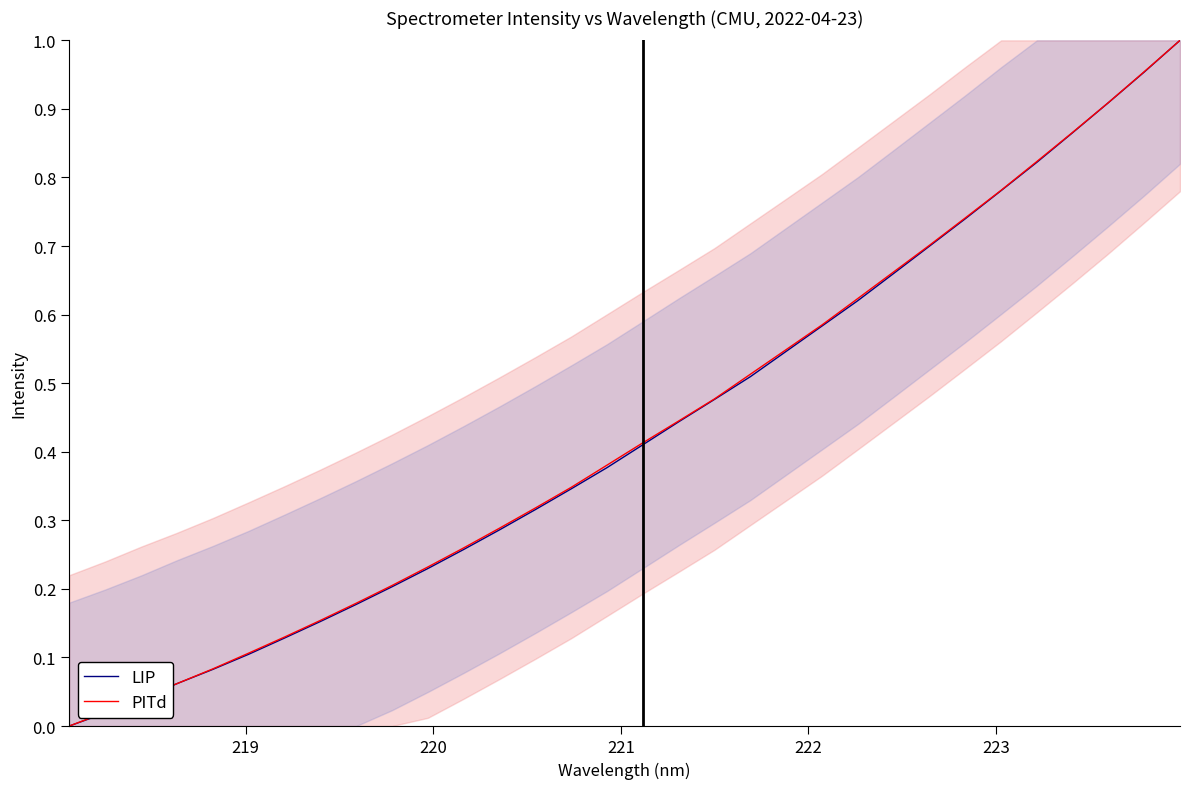

What is the difference between the maximum and minimum values in the LIP series?

1.0